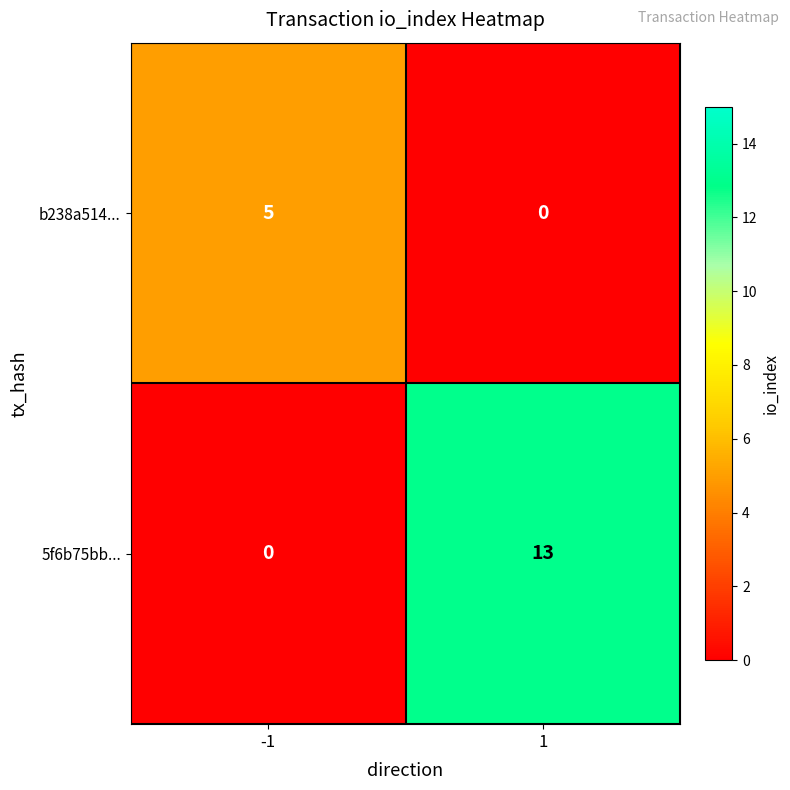

What is the sum of all 5f6b75bb... values?

13